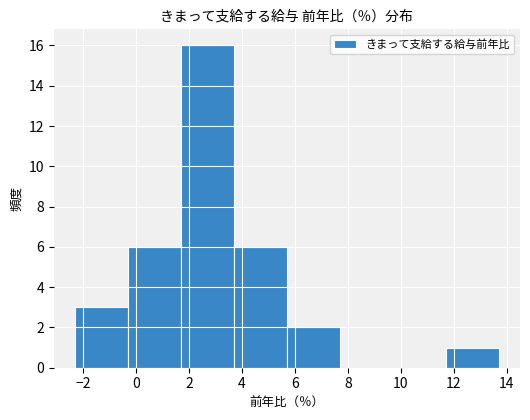

Reading left to right, transcribe this chart: for each bar, give the range it covers on the x-axis and its height. Neither the bar edges nor the heights are printed on the chart, so give them approximately, as read against the axes.

-2.3 to -0.3: 3
-0.3 to 1.7: 6
1.7 to 3.7: 16
3.7 to 5.7: 6
5.7 to 7.7: 2
7.7 to 9.7: 0
9.7 to 11.7: 0
11.7 to 13.7: 1